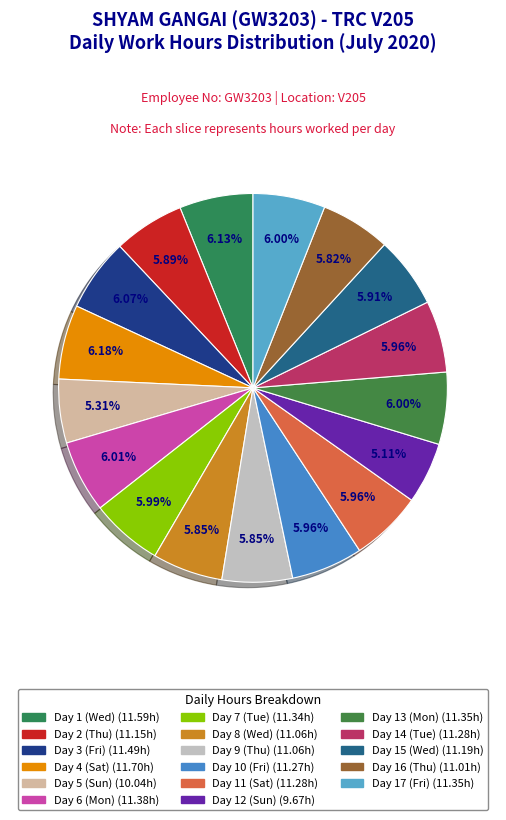

What is the change in value from Day 6 (Mon) to Day 10 (Fri)?

-0.1